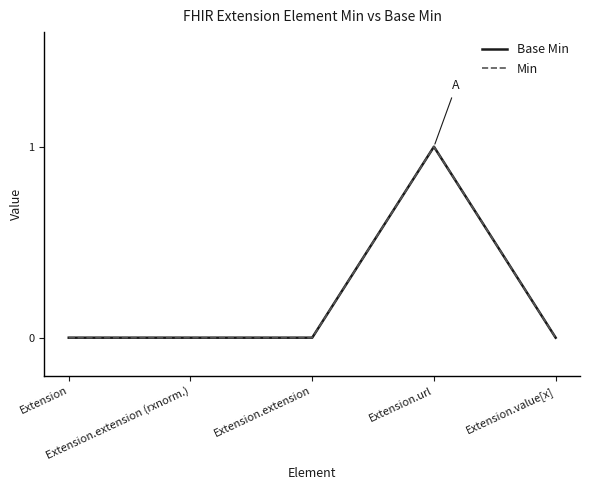

Is this an area chart (filled region under the line)?

No